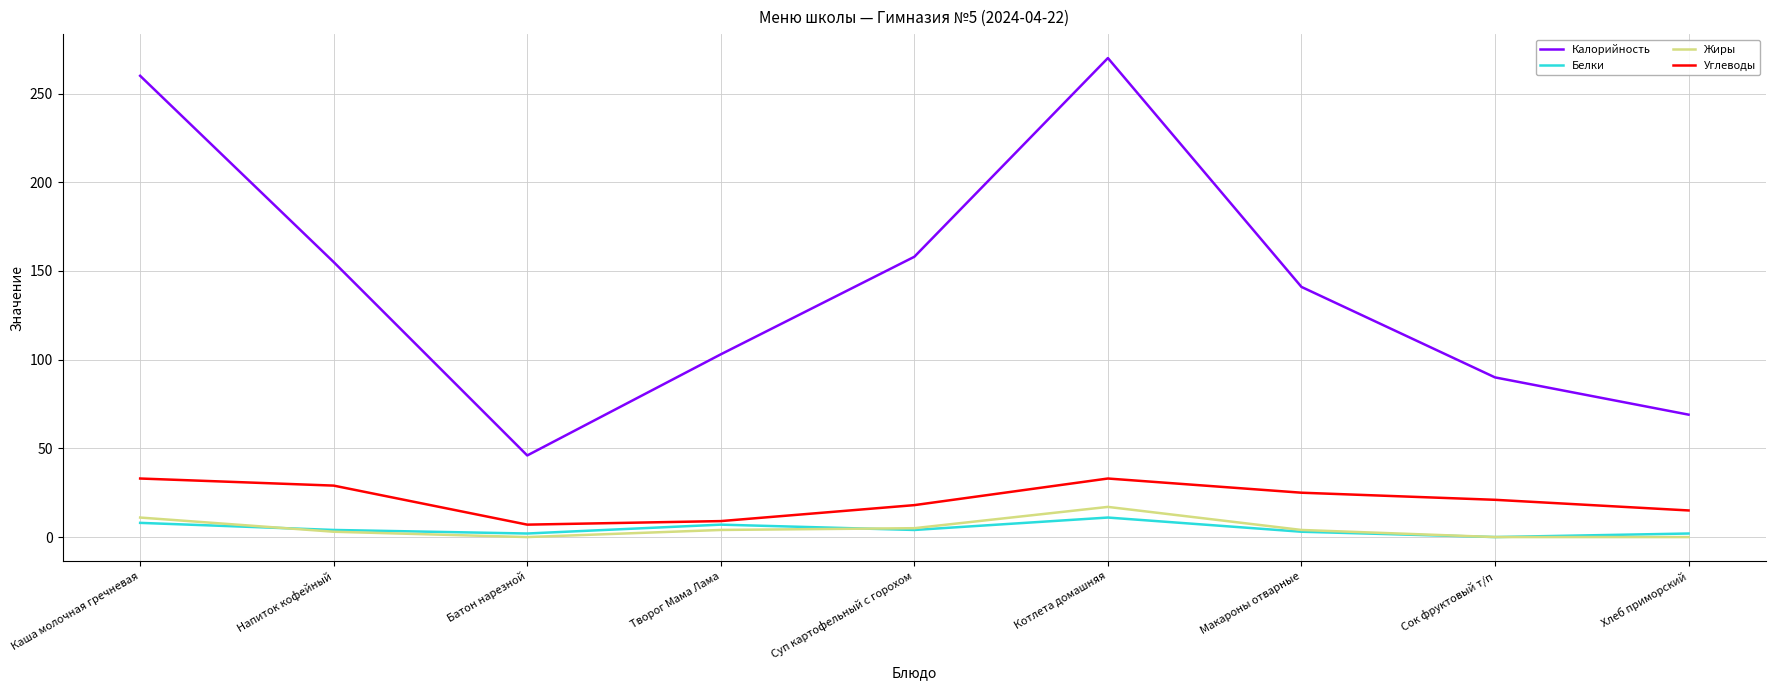

What is the lowest value of the Углеводы series?

7